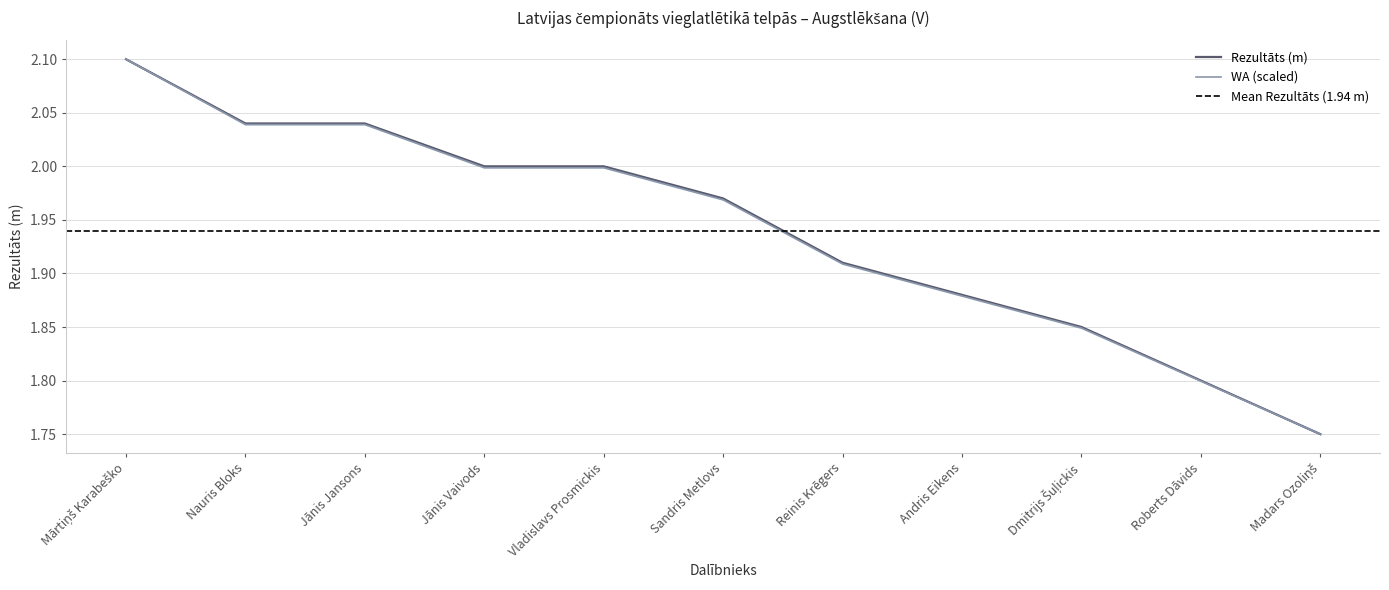

True or false: Rezultāts and WA intersect in this chart.

False